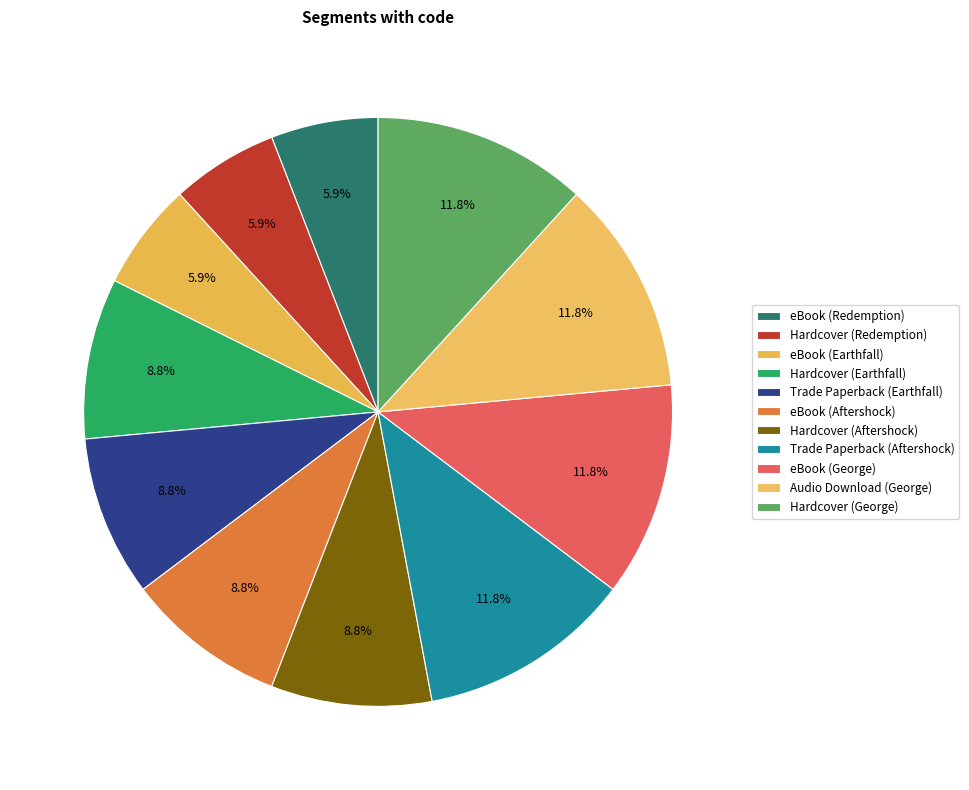

Combined, do eBook (George) and Audio Download (George) account for over 50%?

No